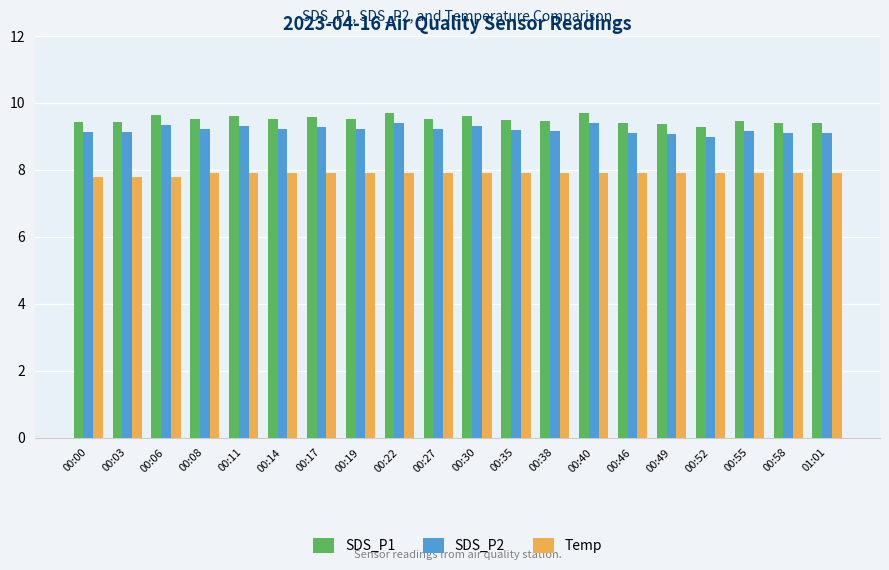

Does the chart contain stacked bars?

No